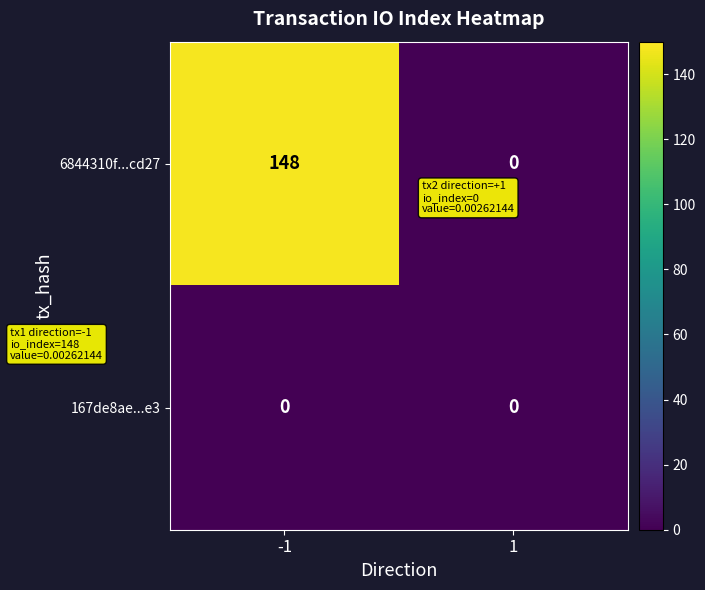

Rank the series at -1 from lowest to highest value.

167de8ae...e3, 6844310f...cd27